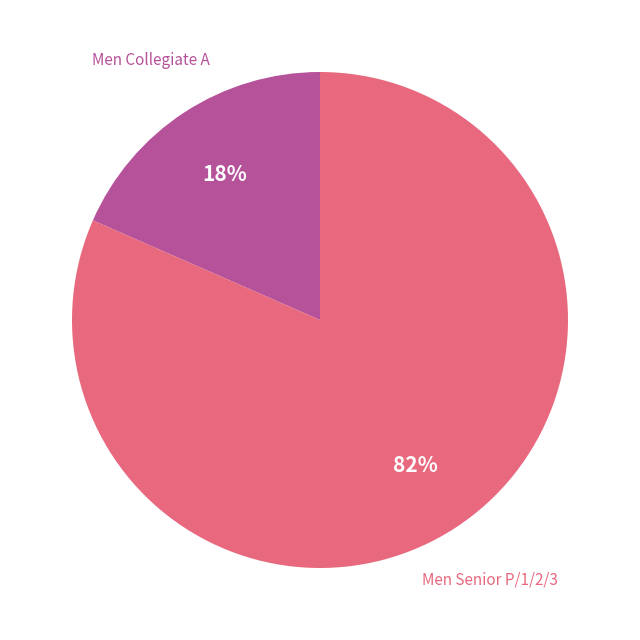

Is there any slice that represents more than half of the pie?

Yes